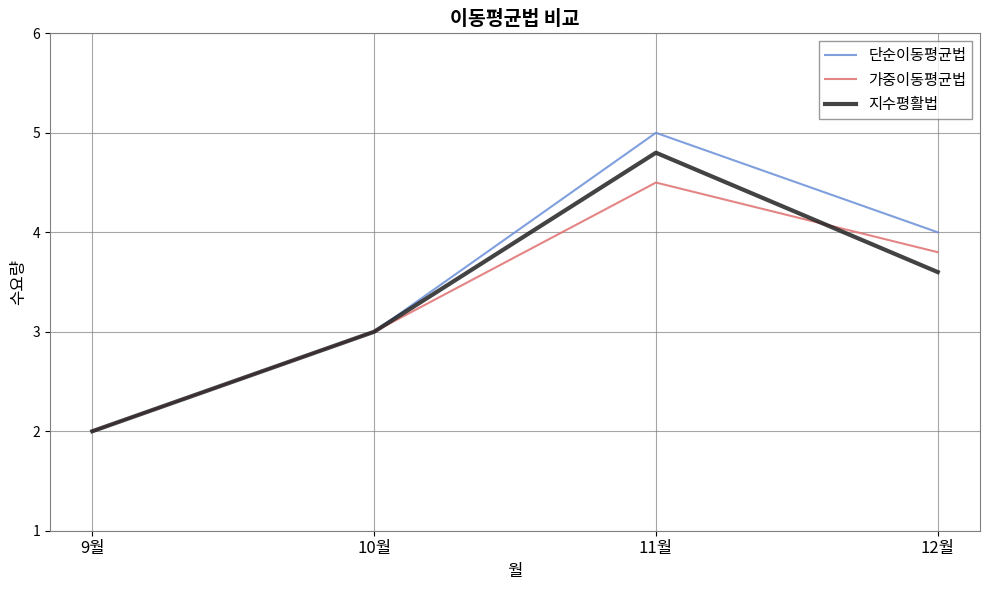

True or false: 지수평활법 has a value of 1.1 at 12월.

False